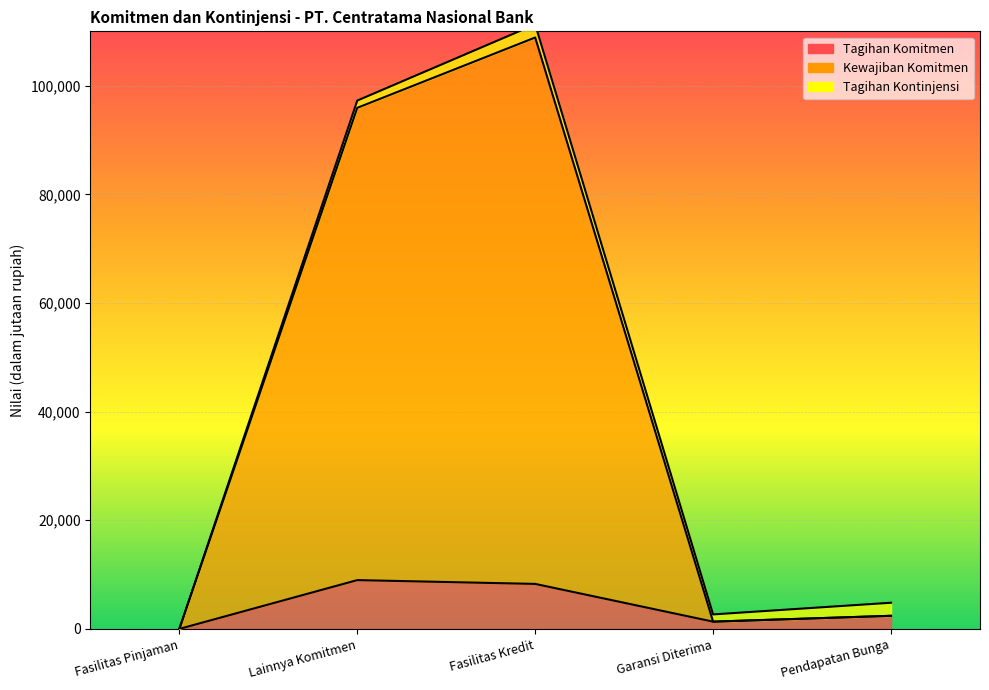

Which has a higher value, Lainnya Komitmen or Fasilitas Pinjaman?

Lainnya Komitmen